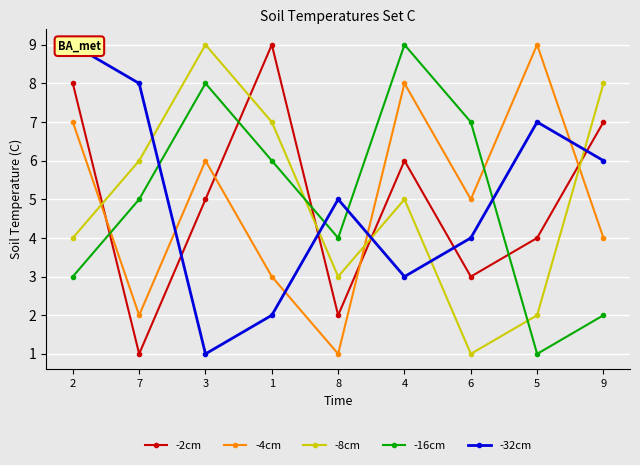

Reading left to right, list all the values displayed in this chart.

-2cm: 2=8	7=1	3=5	1=9	8=2	4=6	6=3	5=4	9=7
-4cm: 2=7	7=2	3=6	1=3	8=1	4=8	6=5	5=9	9=4
-8cm: 2=4	7=6	3=9	1=7	8=3	4=5	6=1	5=2	9=8
-16cm: 2=3	7=5	3=8	1=6	8=4	4=9	6=7	5=1	9=2
-32cm: 2=9	7=8	3=1	1=2	8=5	4=3	6=4	5=7	9=6